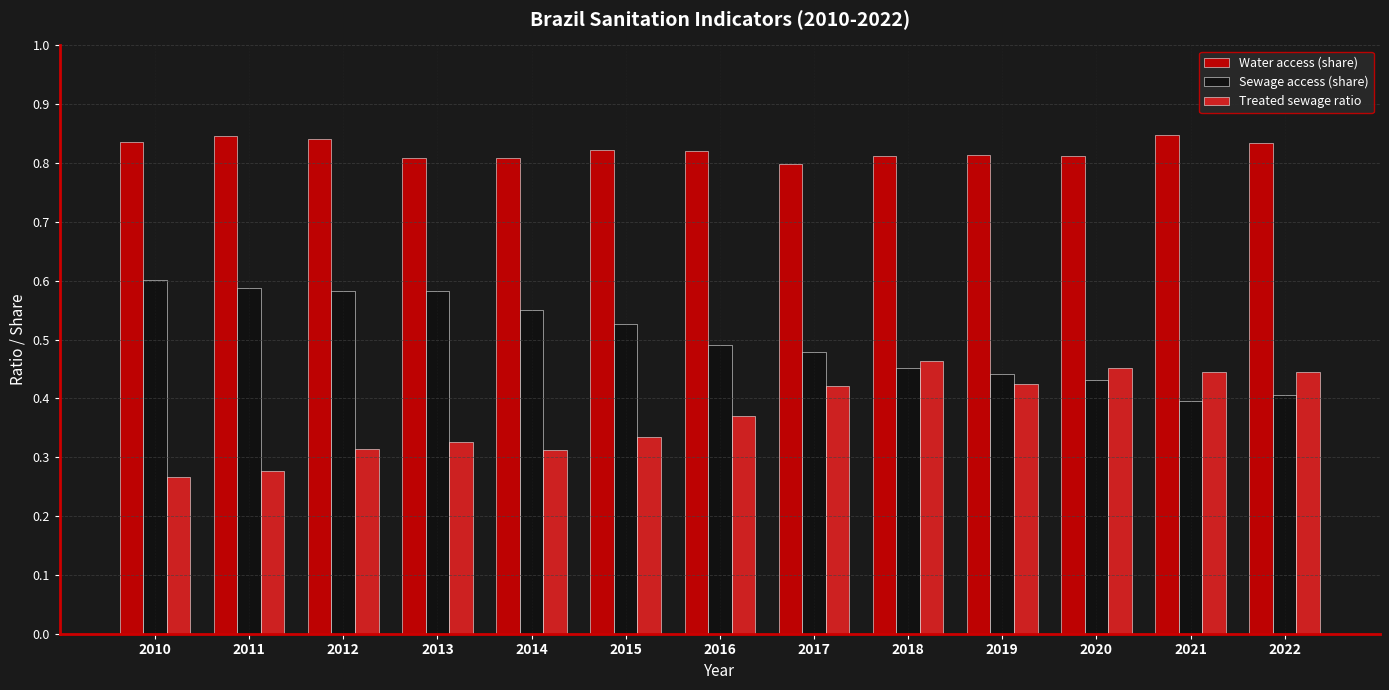

What are all the series names shown in the legend?

Water access (share), Sewage access (share), Treated sewage ratio